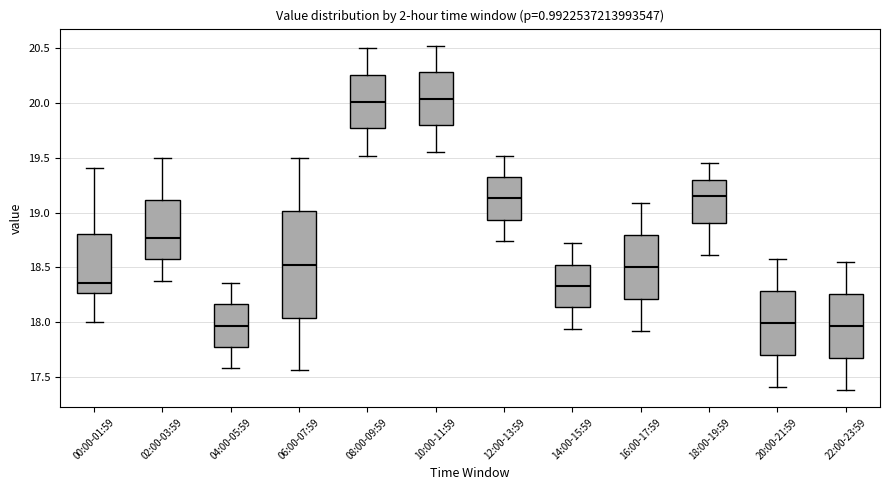

Where does the upper whisker of the box for 06:00-07:59 end on the y-axis? The values are not printed on the chart, so give them approximately, as read against the axis.

19.50